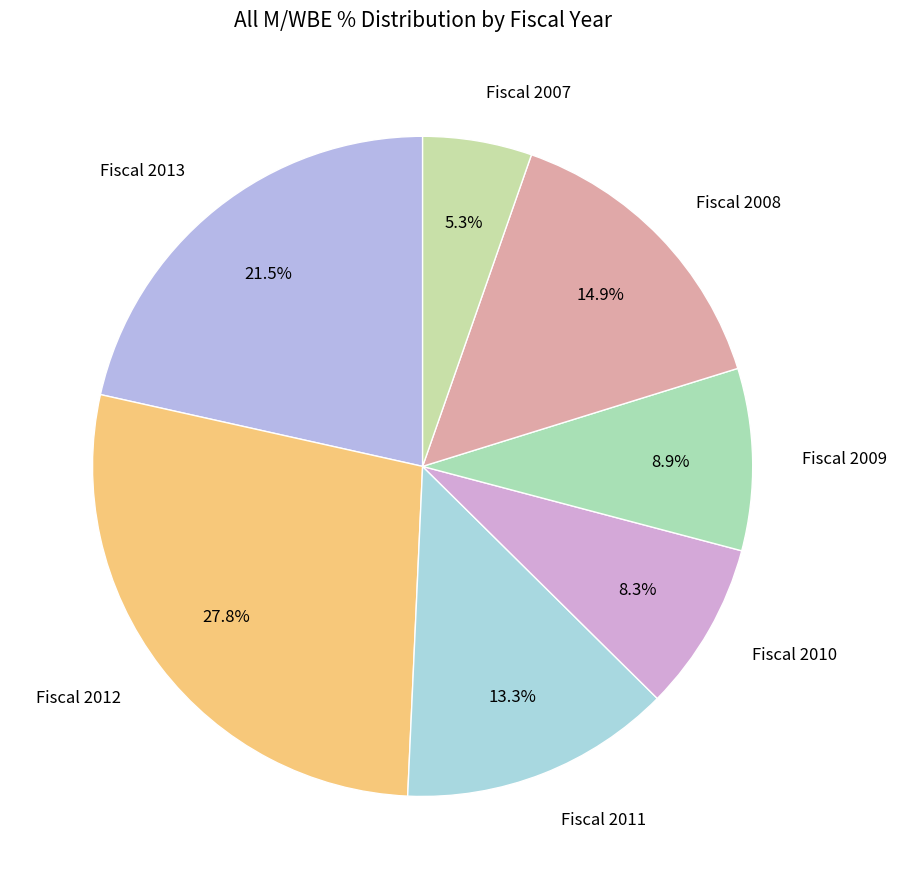

Do Fiscal 2007 and Fiscal 2013 together represent more than half of the pie?

No